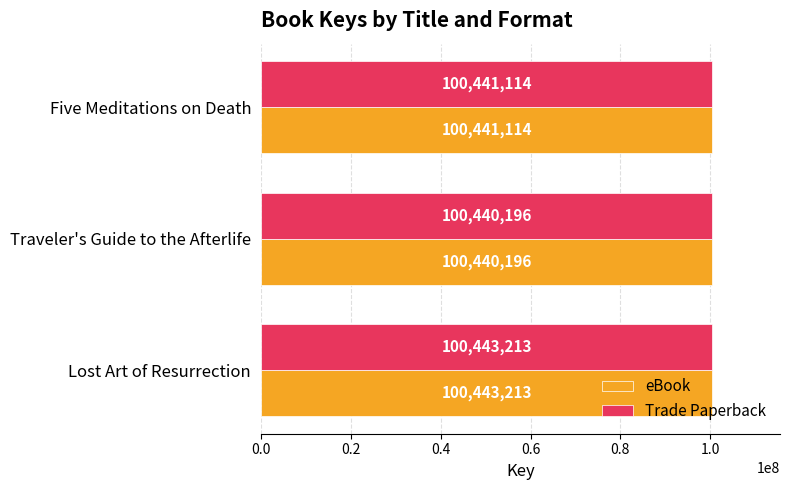

What is the minimum value for eBook?

100440196